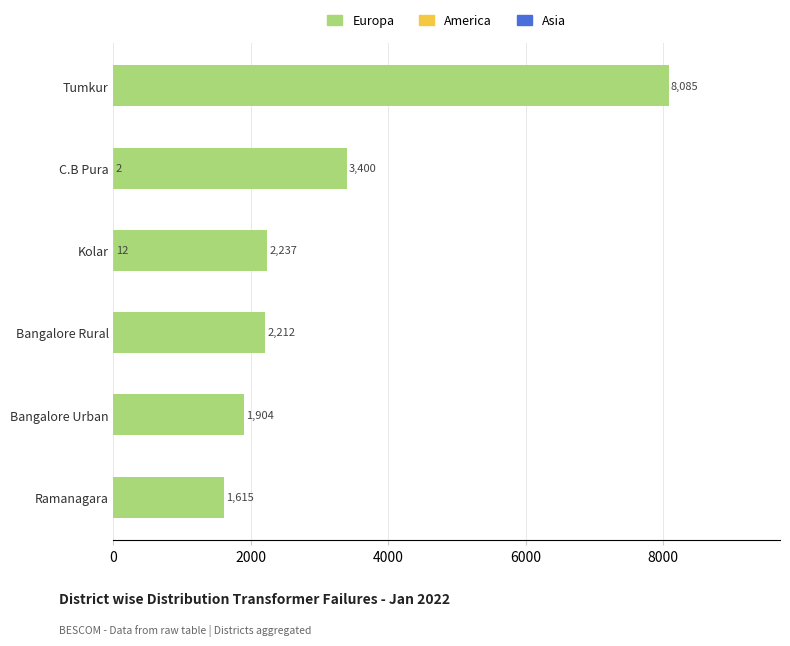

At 8000, list the series in order from smallest to largest.

America, Asia, Europa